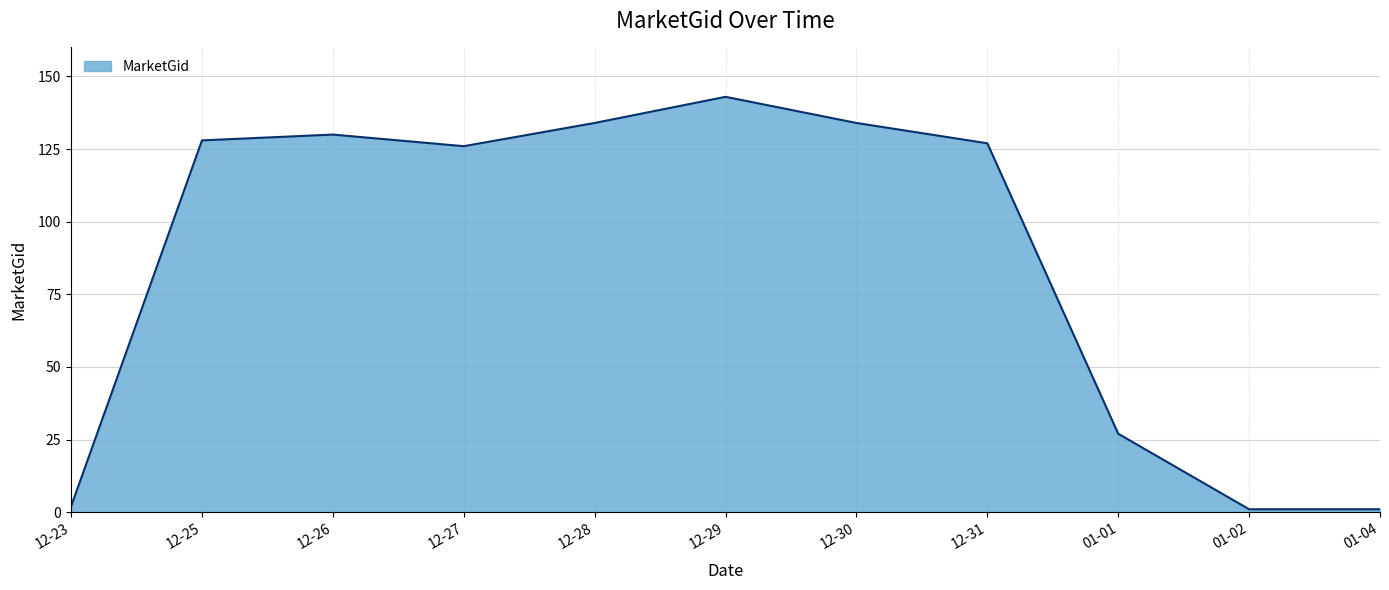

What is the change in value from 12-25 to 12-28?

+6